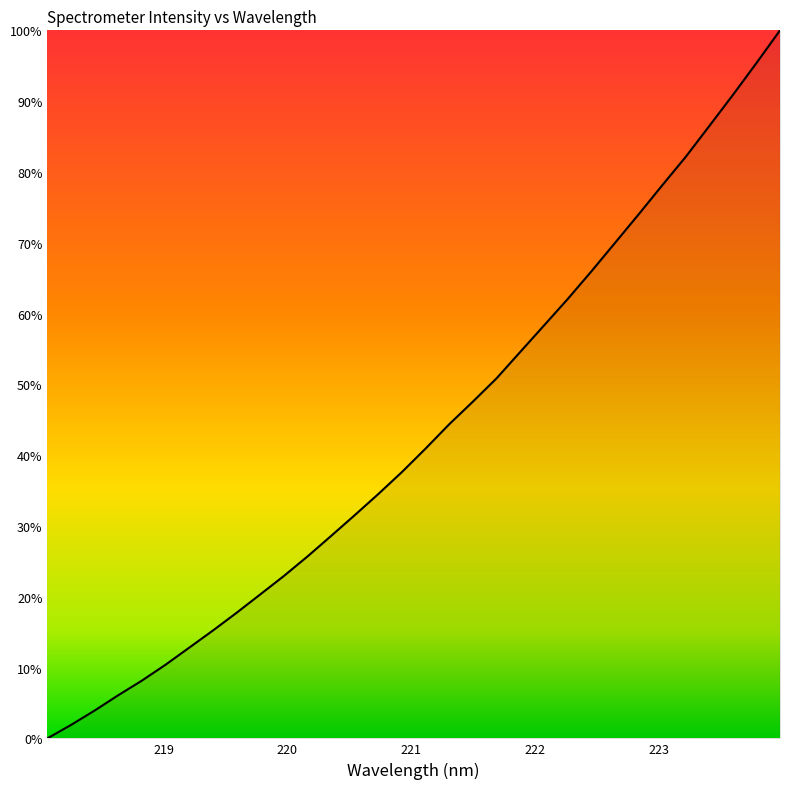

Count the number of categories in the chart.

32